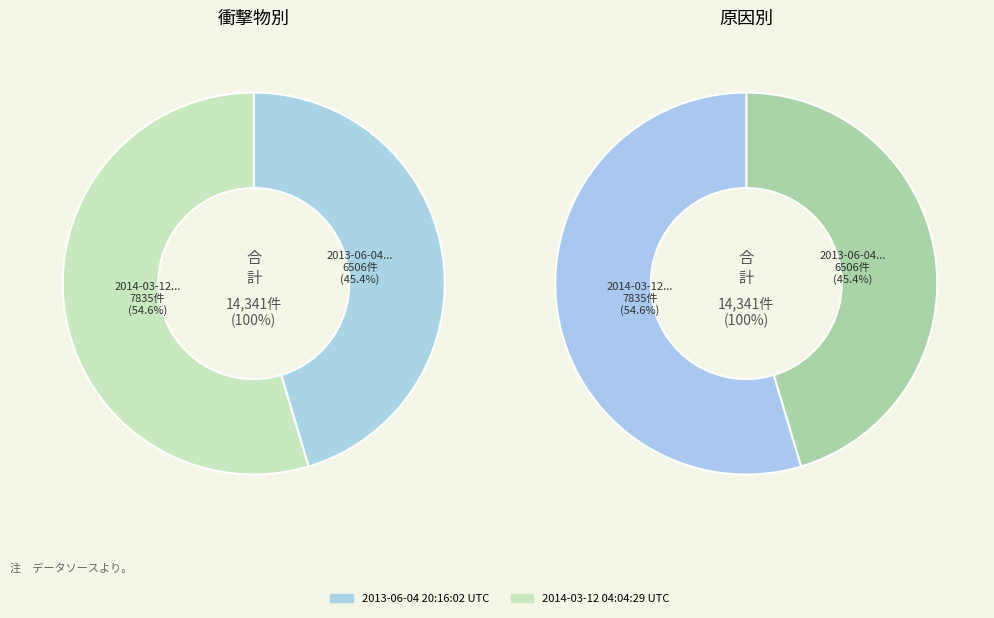

The 2013-06-04 20:16:02 UTC slice represents 33% of the pie. True or false?

False